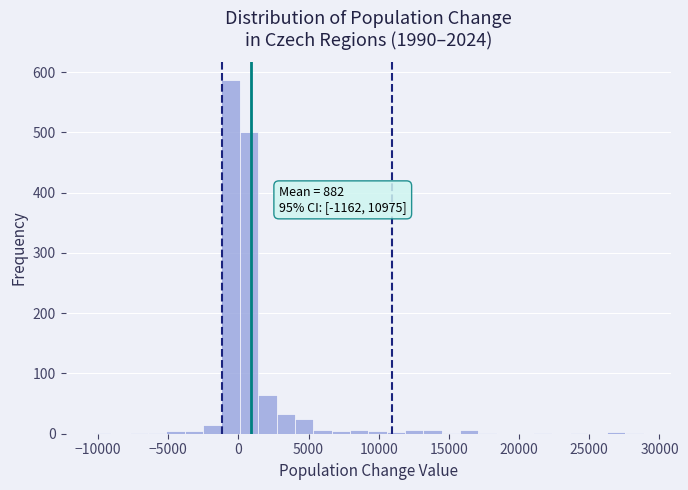

Around what value on the x-axis is the tallest bar? Give the approximate position of its centre, as read against the axis.

-500